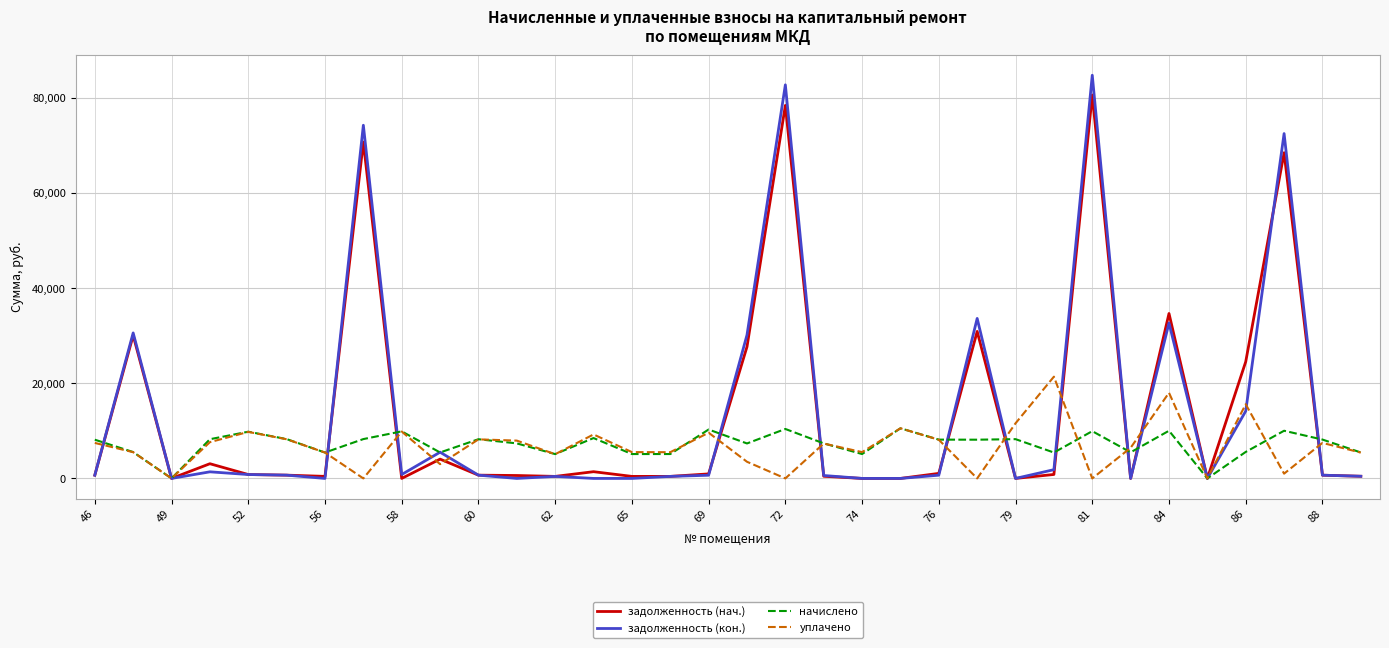

List the series in order of their peak value, highest first.

задолженность (кон.), задолженность (нач.), уплачено, начислено